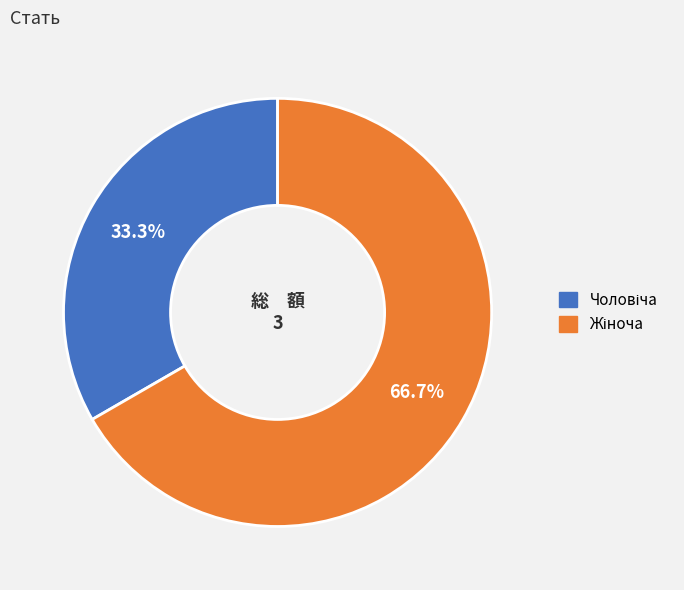

Is there a majority slice in this chart?

Yes